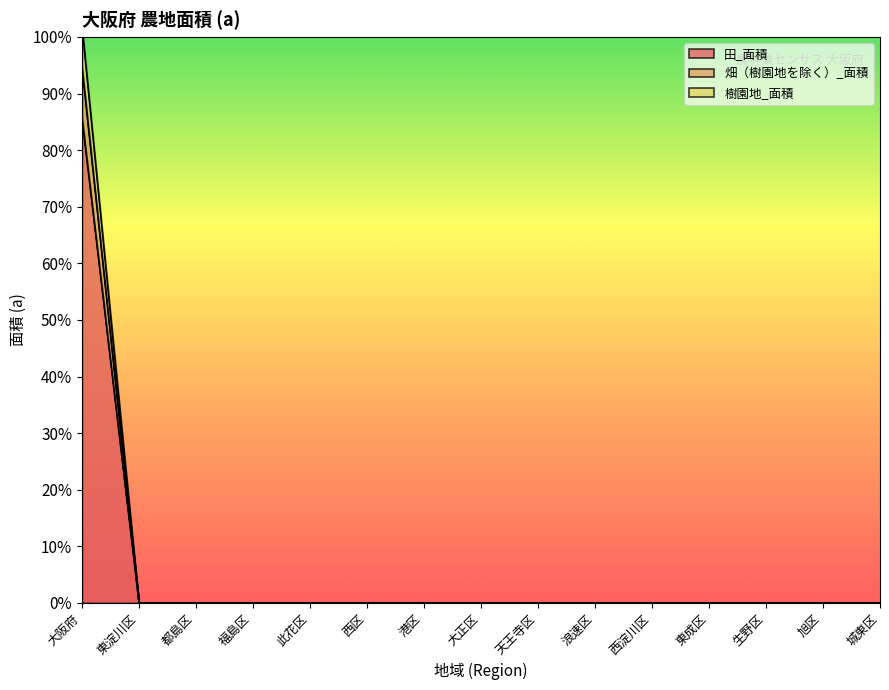

What position from the right is 西淀川区?

5